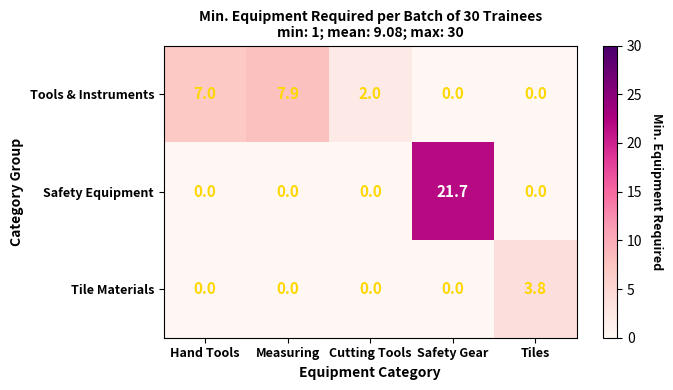

How many distinct data groups are displayed?

3